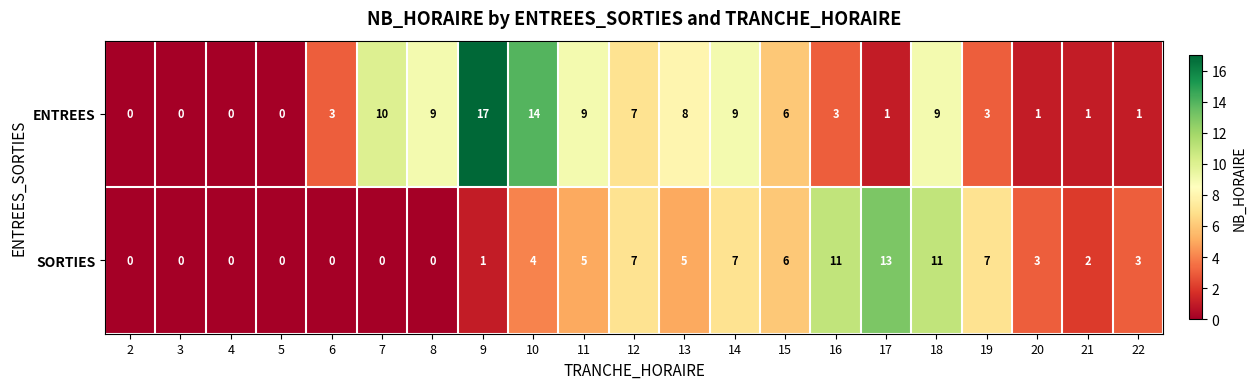

Which series has the widest spread of values?

ENTREES